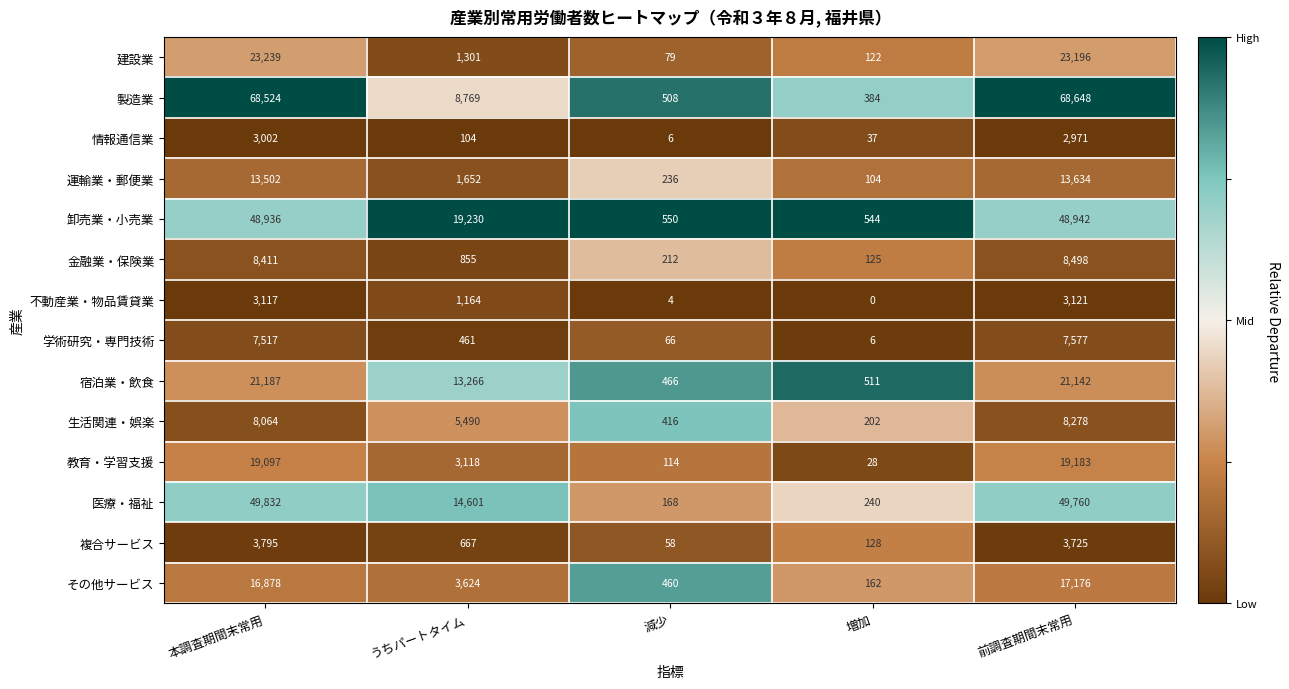

At which label does 教育・学習支援 first exceed 3118?

本調査期間末常用